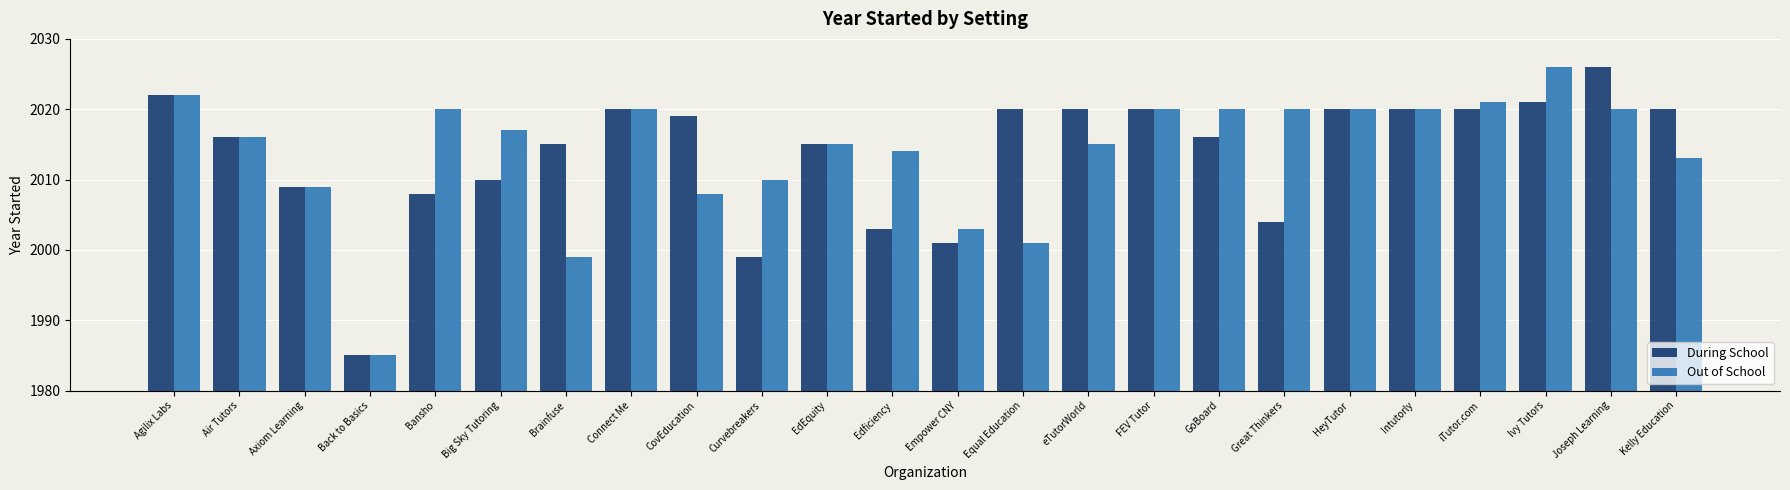

Reading left to right, extract all data points from this chart.

During School: 2022	2016	2009	1985	2008	2010	2015	2020	2019	1999	2015	2003	2001	2020	2020	2020	2016	2004	2020	2020	2020	2021	2026	2020
Out of School: 2022	2016	2009	1985	2020	2017	1999	2020	2008	2010	2015	2014	2003	2001	2015	2020	2020	2020	2020	2020	2021	2026	2020	2013